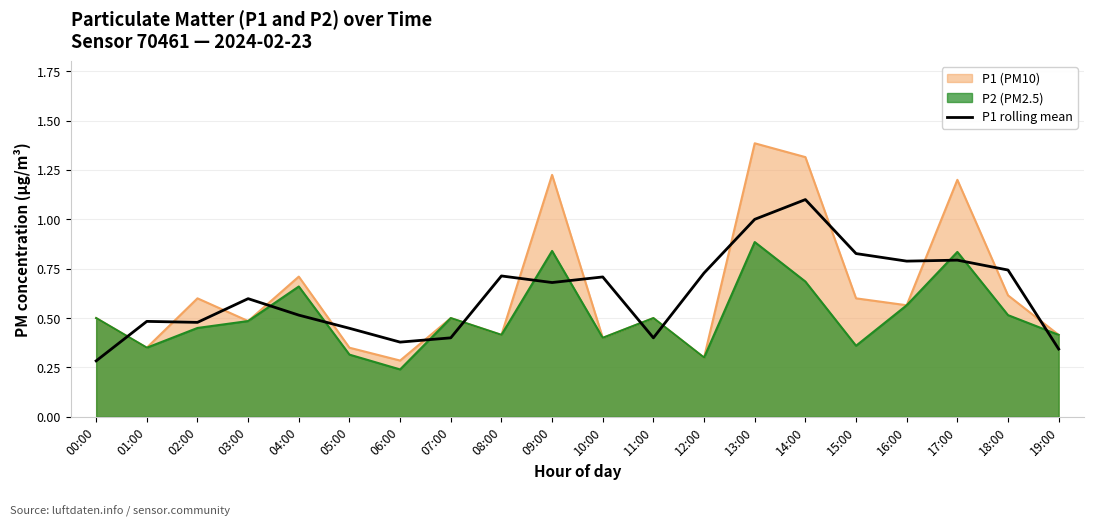

What is the sum of all values?

12.4